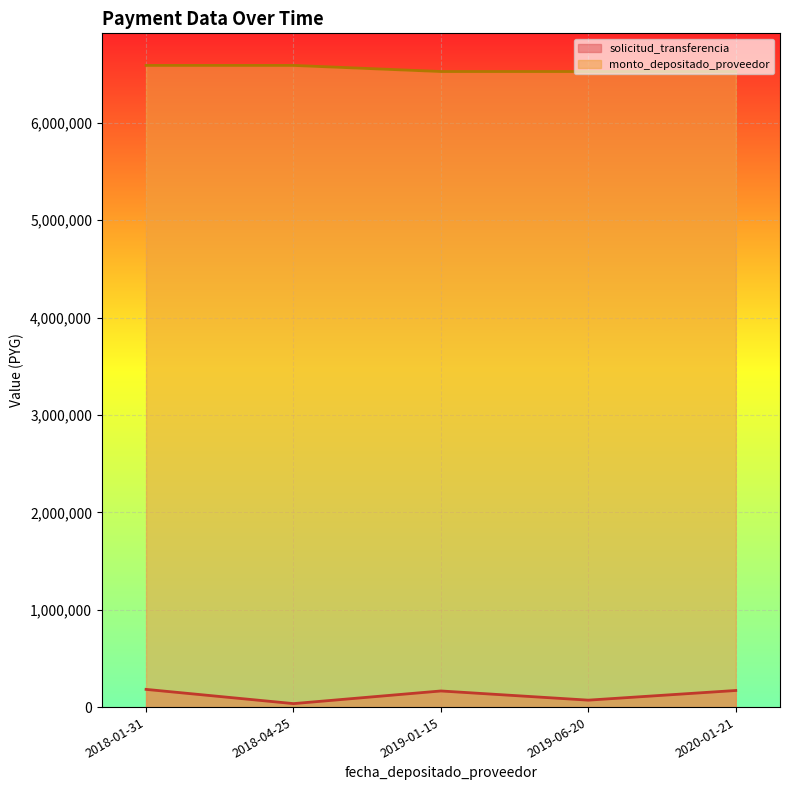

At which category is the sum across all series the highest?

2018-01-31